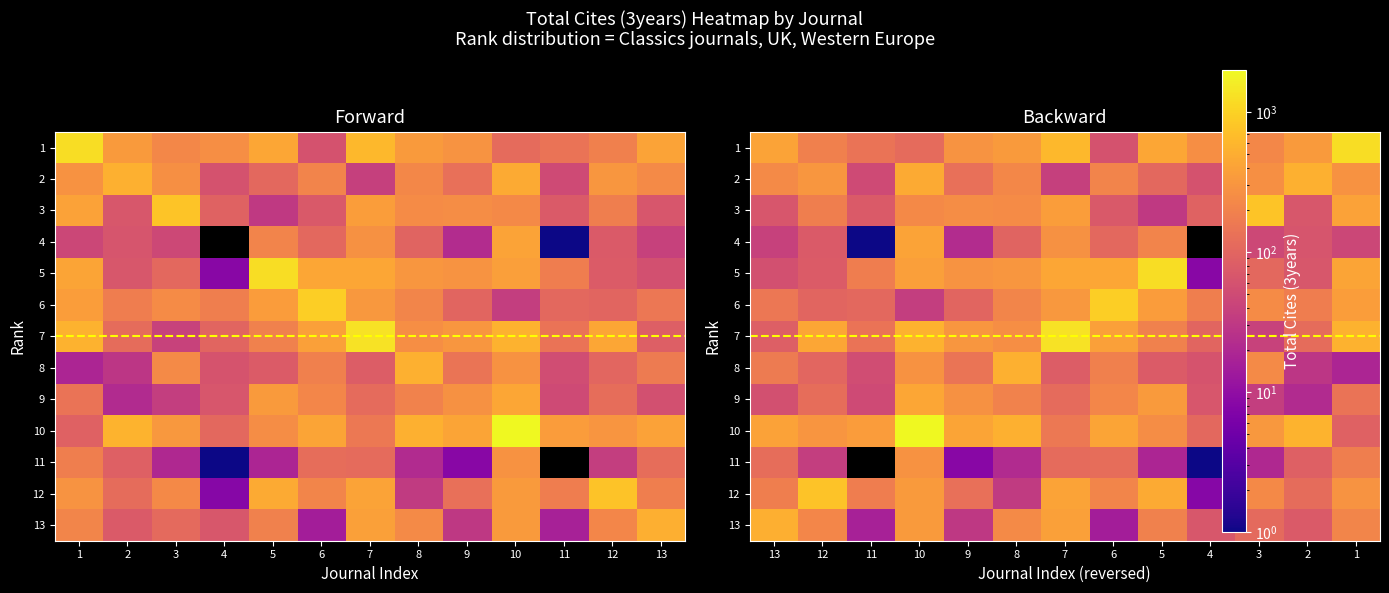

Between 12 and 4, which series saw the biggest shift?

12